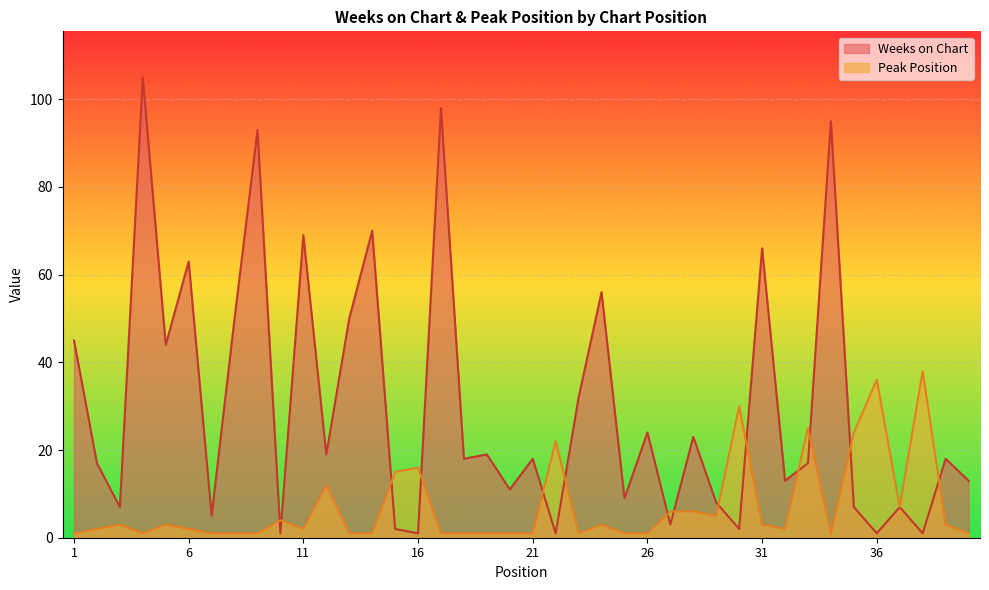

Where is the first local minimum for Weeks on Chart?

3